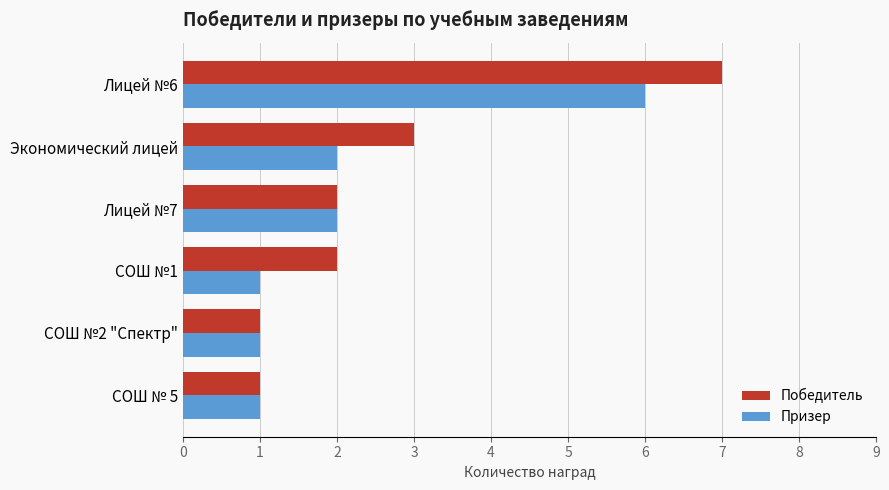

How many Призер values are between 1 and 2?

5